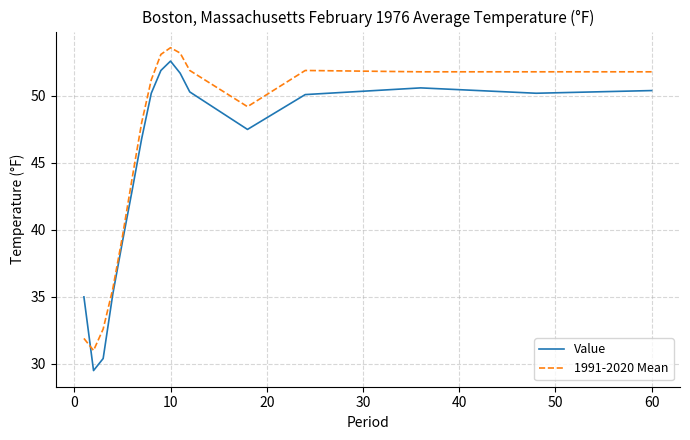

What is the difference between the maximum and minimum values in the 1991-2020 Mean series?

22.6